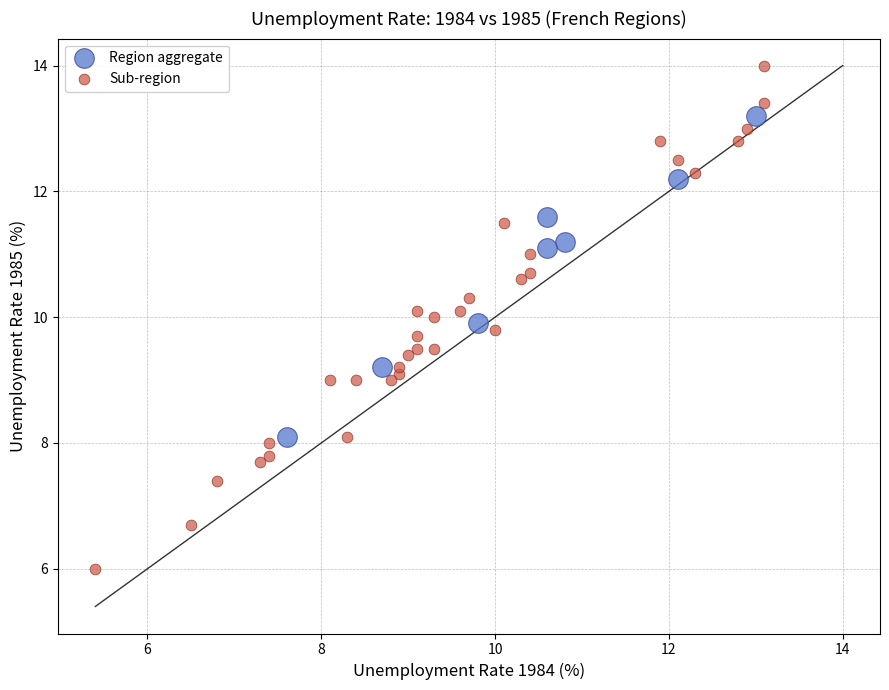

Which series reaches the minimum Y coordinate?

Sub-region